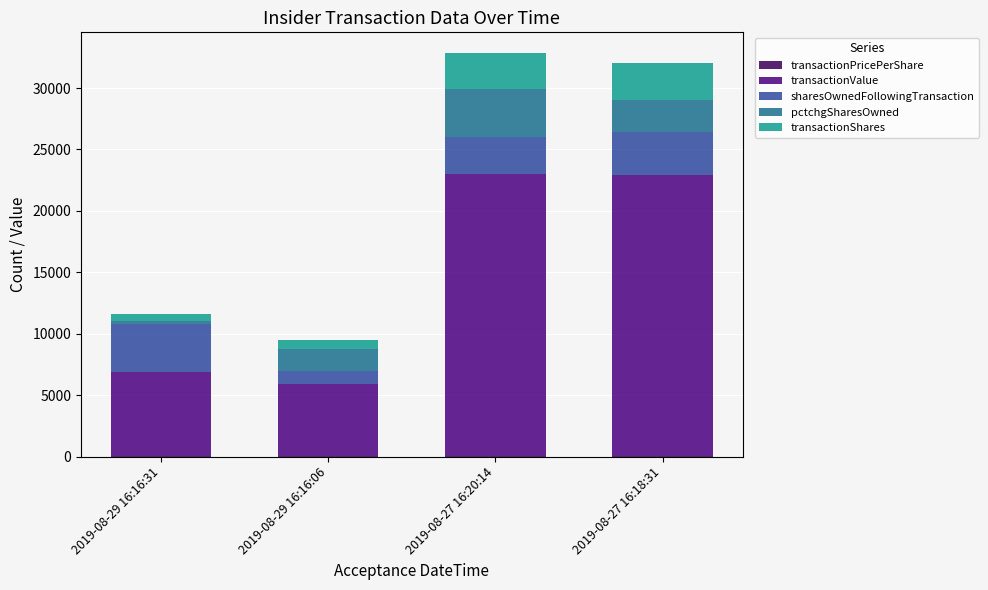

Which has a higher value, 2019-08-27 16:20:14 or 2019-08-29 16:16:31?

2019-08-29 16:16:31